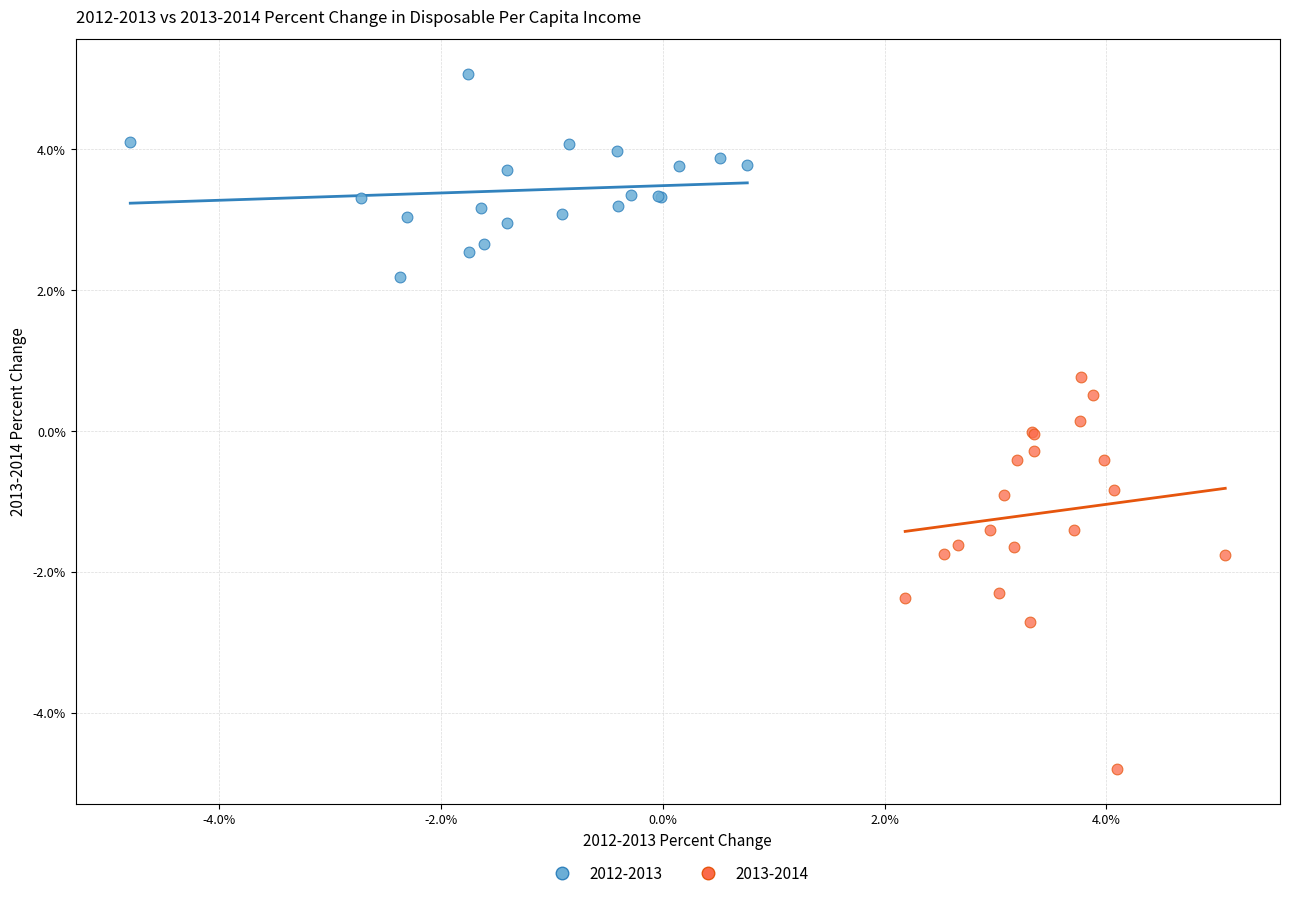

Which series reaches the maximum Y coordinate?

2012-2013